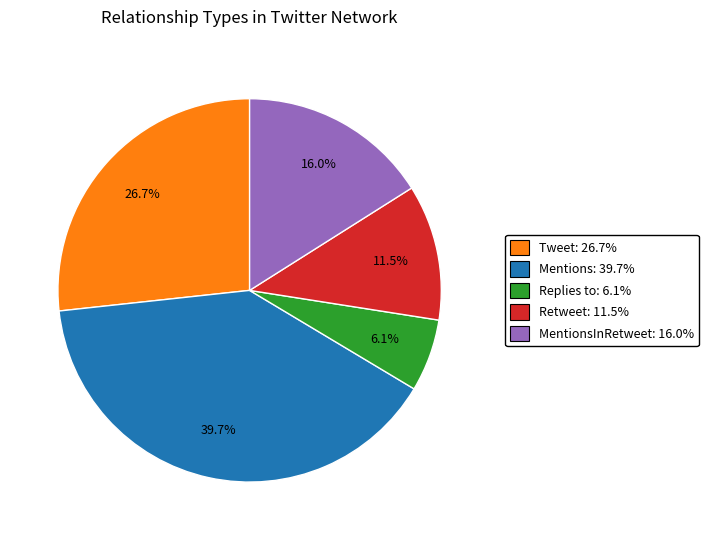

Does any single category account for the majority?

No